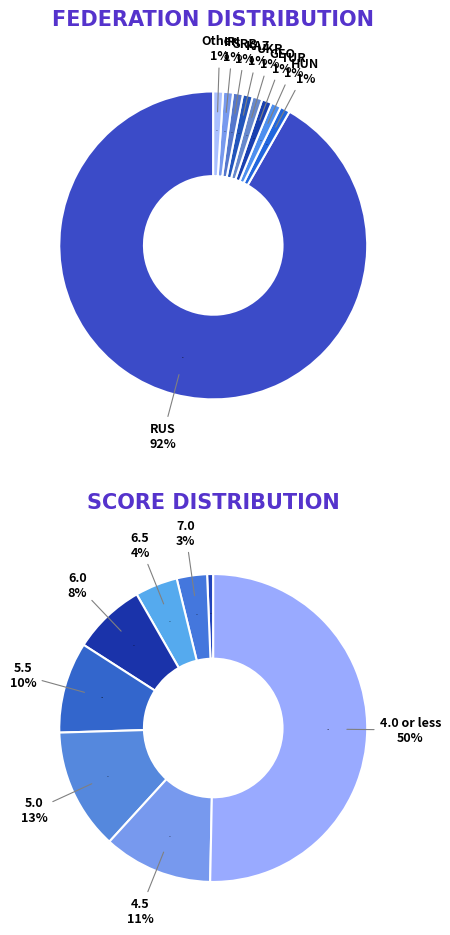

To the nearest percent, what percentage of the pie is Other?

1%